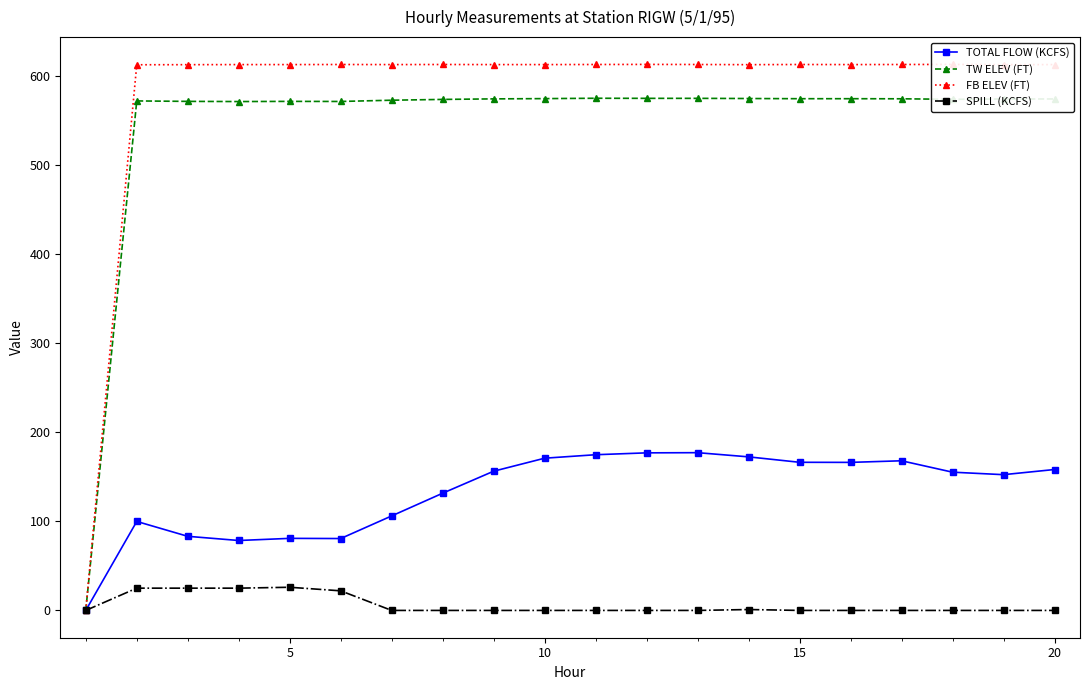

How many values in TOTAL FLOW (KCFS) are above zero?

19